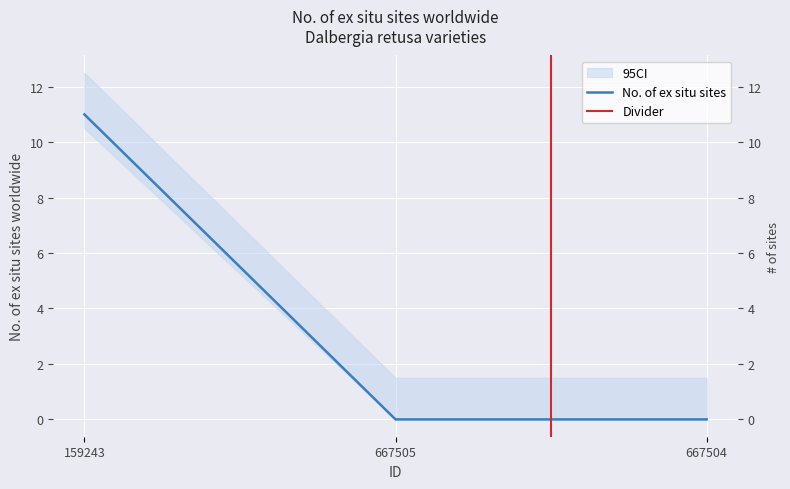

Which category has the highest value across all series?

159243